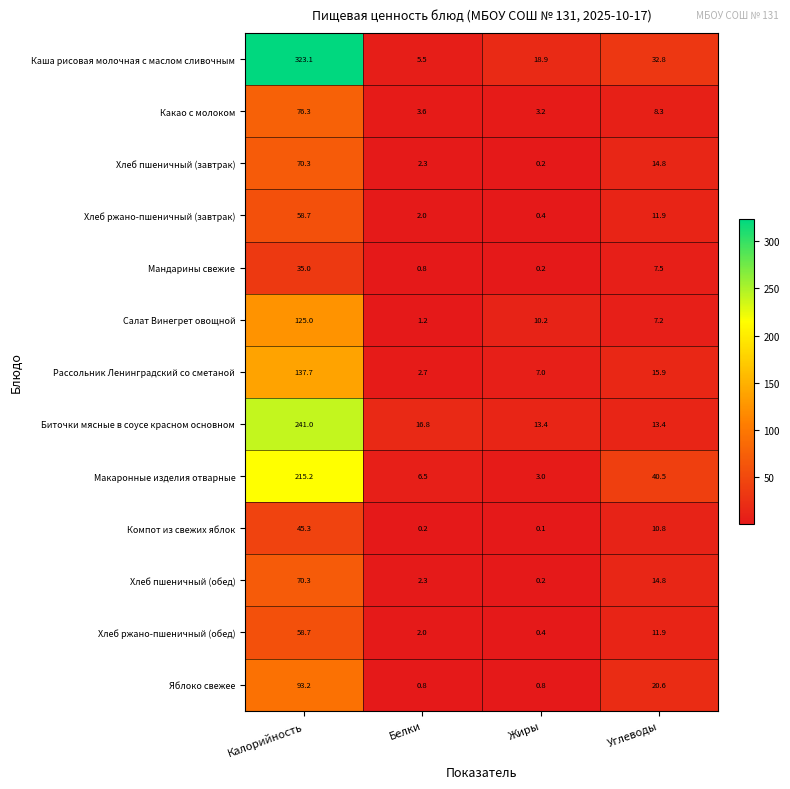

Read the Мандарины свежие value at Белки.

0.8